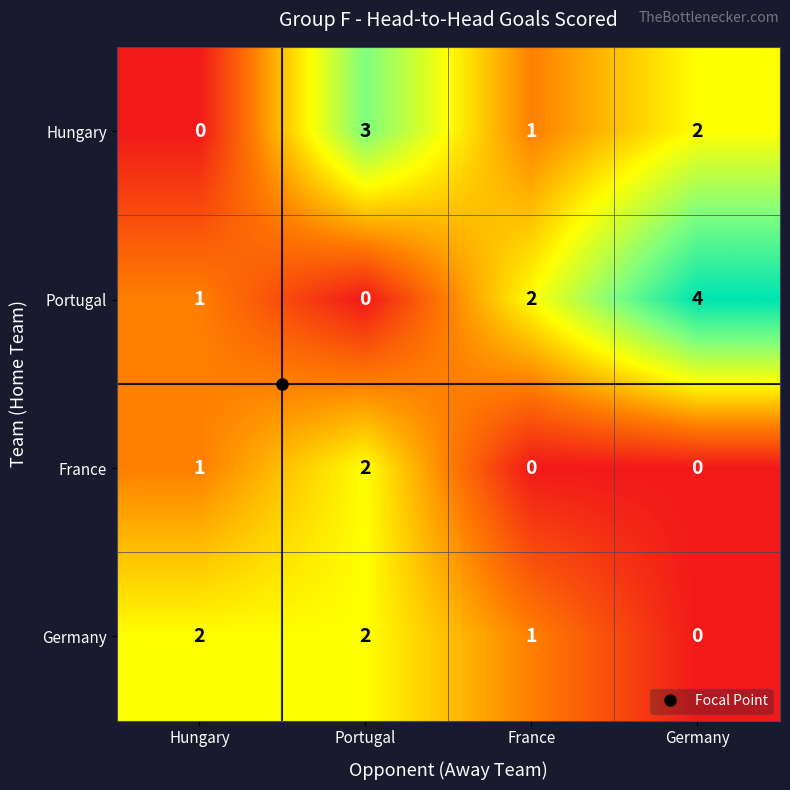

What is the sum of all Germany values?

5